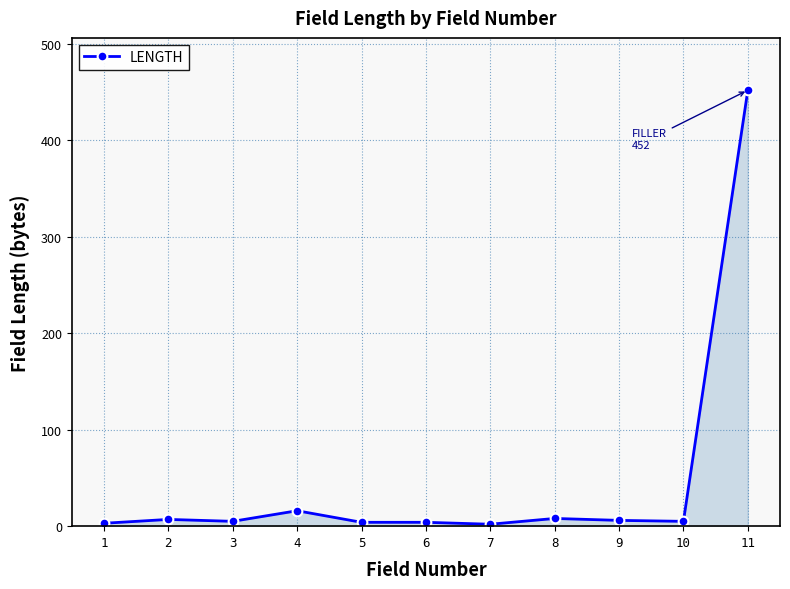

Count the number of categories in the chart.

11